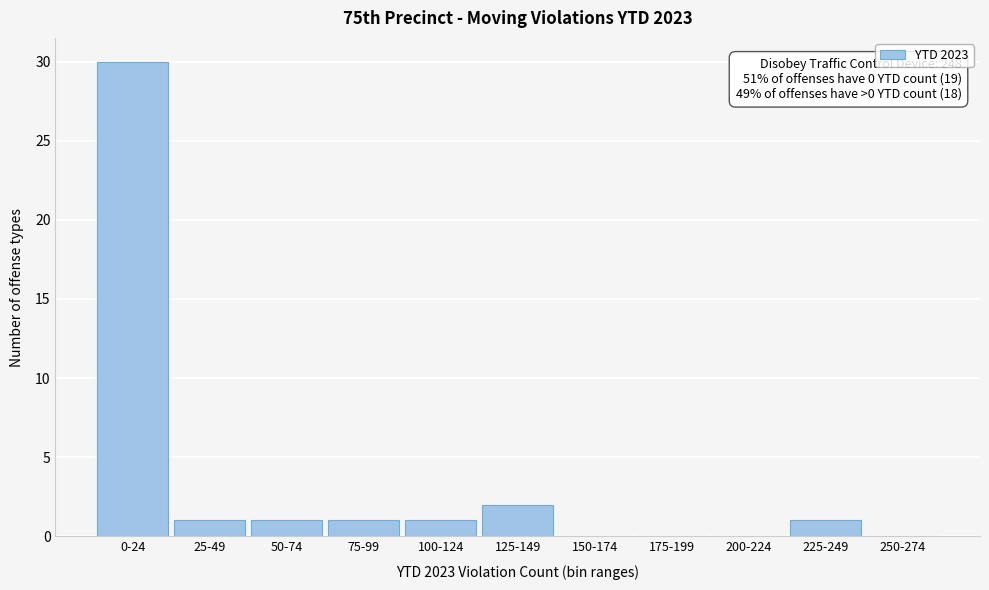

Reading right to left, extract all data points from this chart.

250-274=0	225-249=1	200-224=0	175-199=0	150-174=0	125-149=2	100-124=1	75-99=1	50-74=1	25-49=1	0-24=30